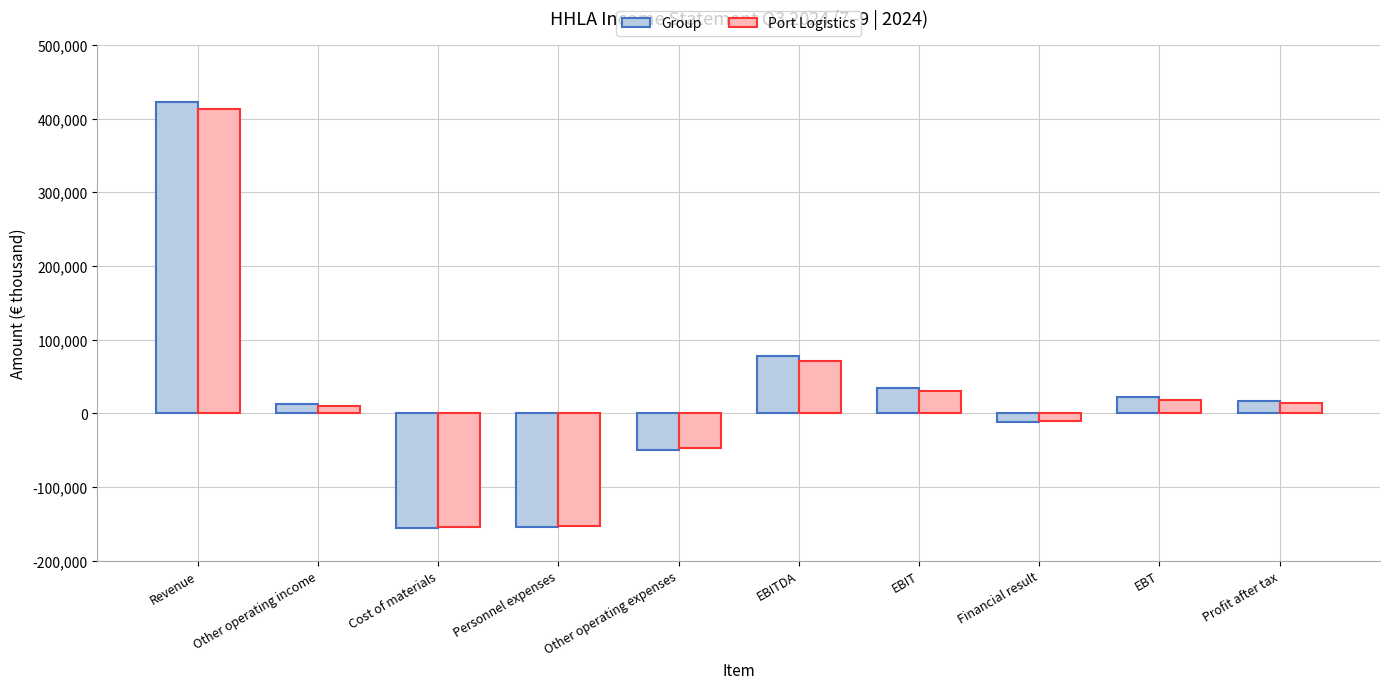

How many groups of bars are there?

10